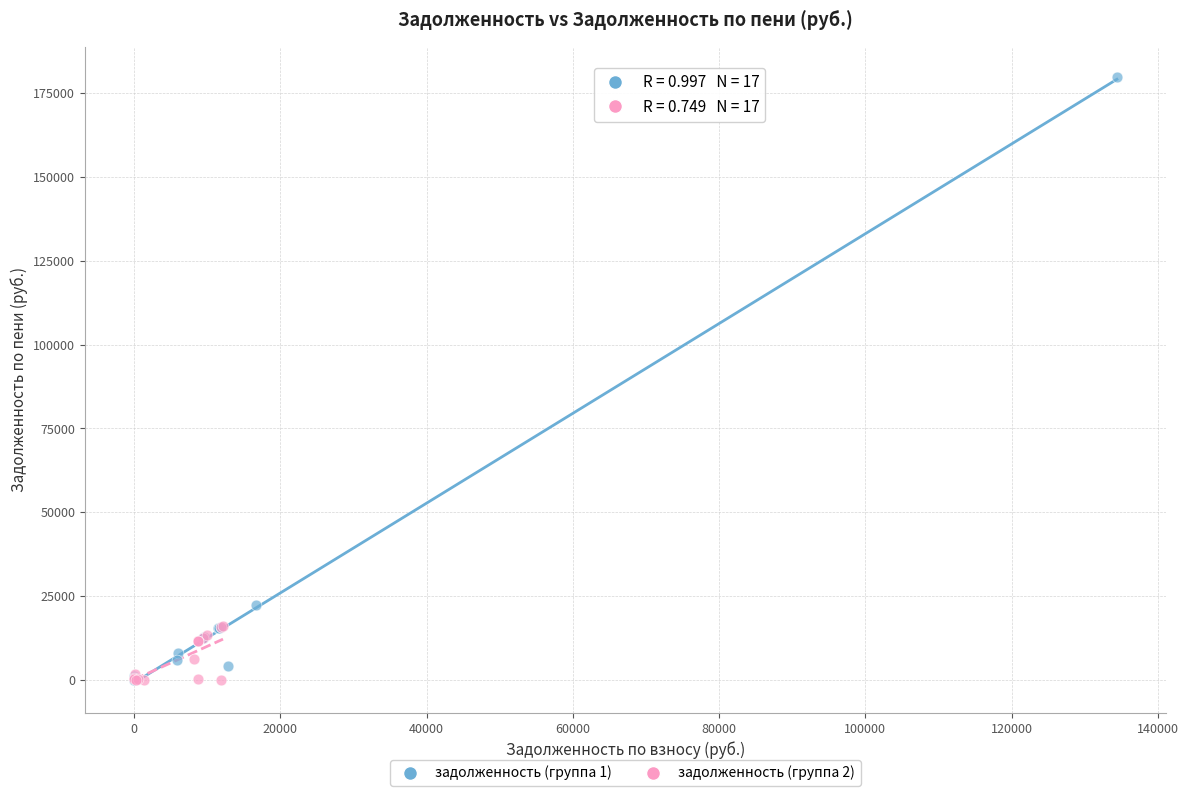

Which series reaches the maximum Y coordinate?

задолженность (группа 1)